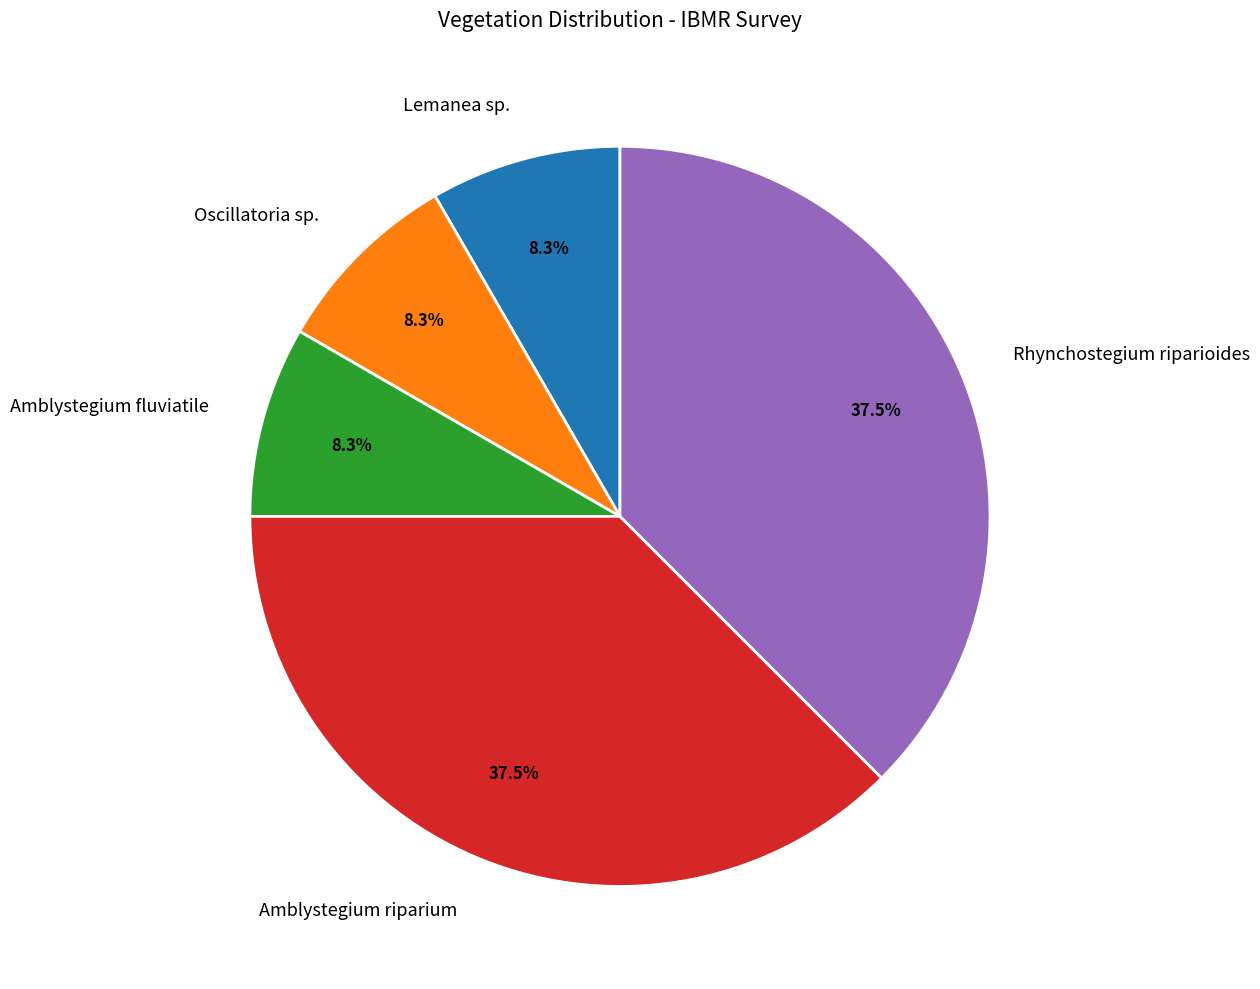

Does Rhynchostegium riparioides account for over 50% of the chart?

No